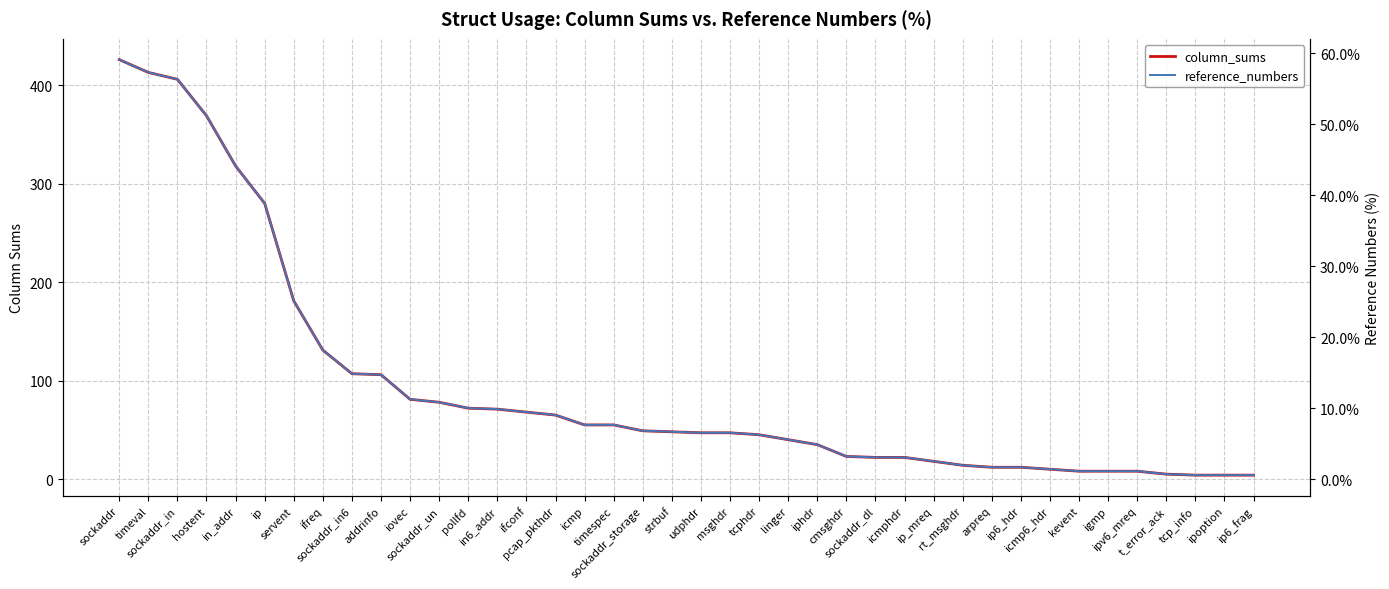

What is the total value across all series at pcap_pkthdr?

74.0